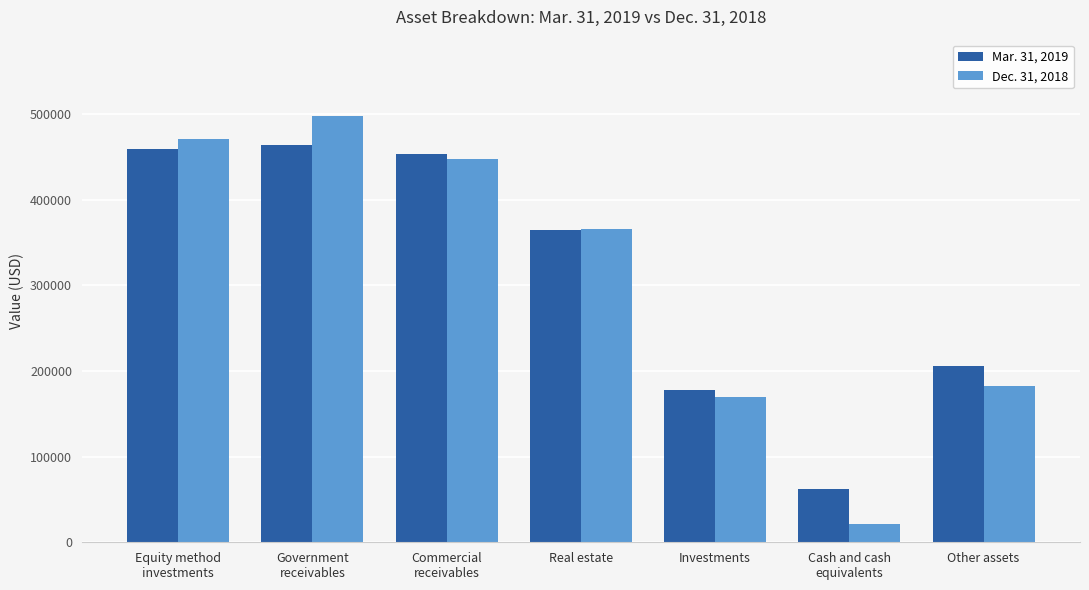

List the labels in order of Dec. 31, 2018 value, largest first.

Government
receivables, Equity method
investments, Commercial
receivables, Real estate, Other assets, Investments, Cash and cash
equivalents